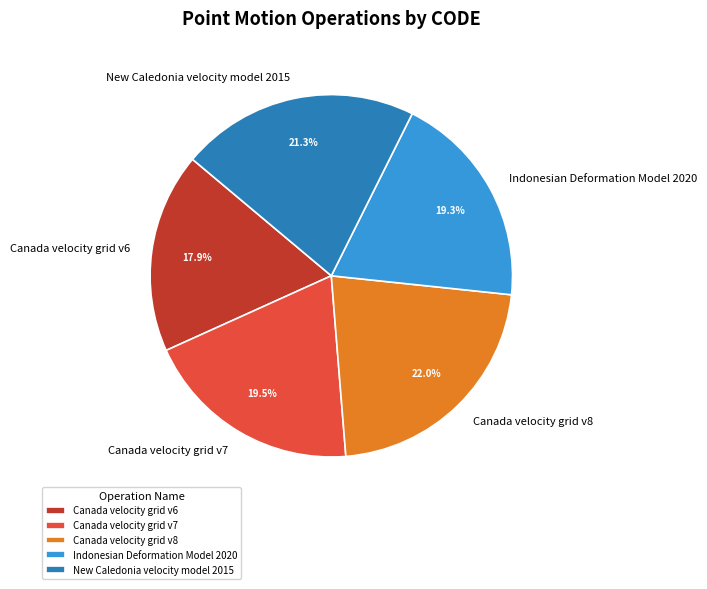

Do Indonesian Deformation Model 2020 and Canada velocity grid v7 together represent more than half of the pie?

No